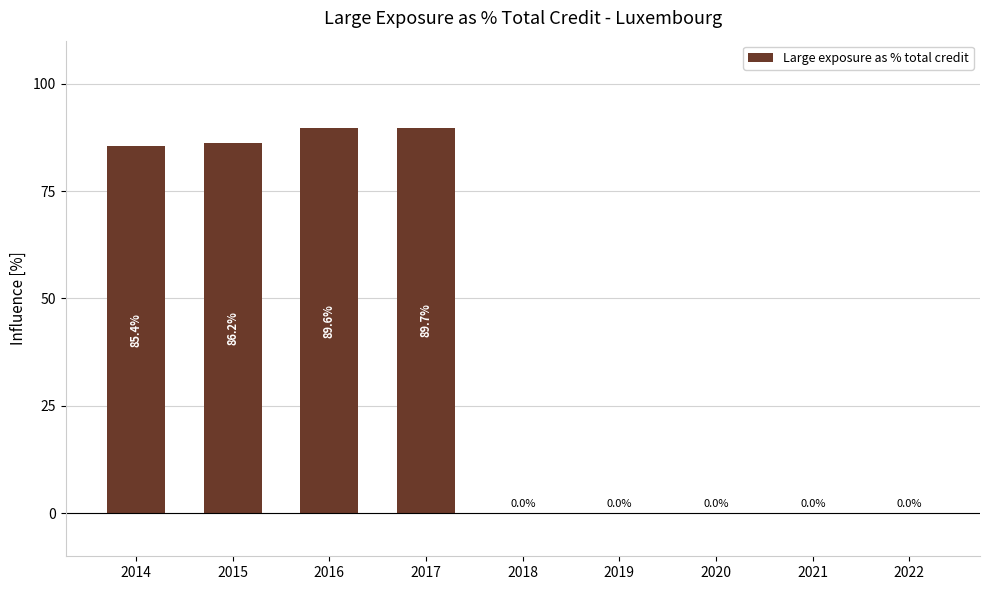

How many positive values are there?

4